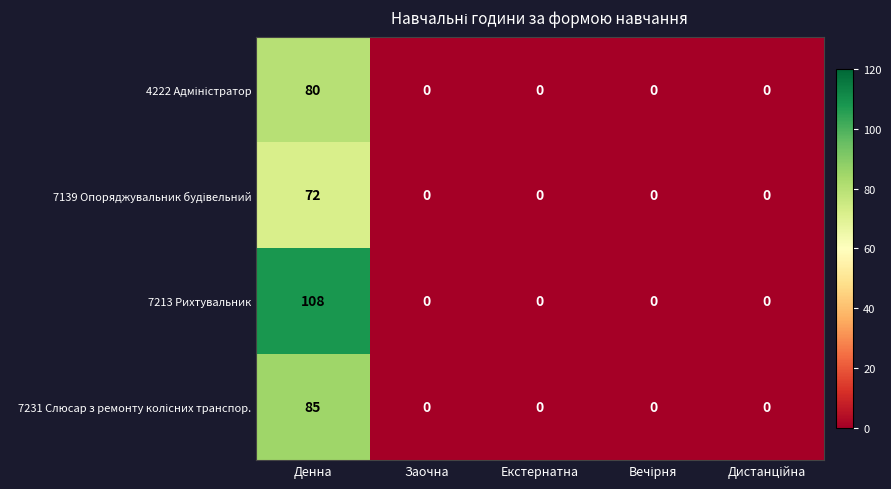

Which series has the widest spread of values?

7213 Рихтувальник